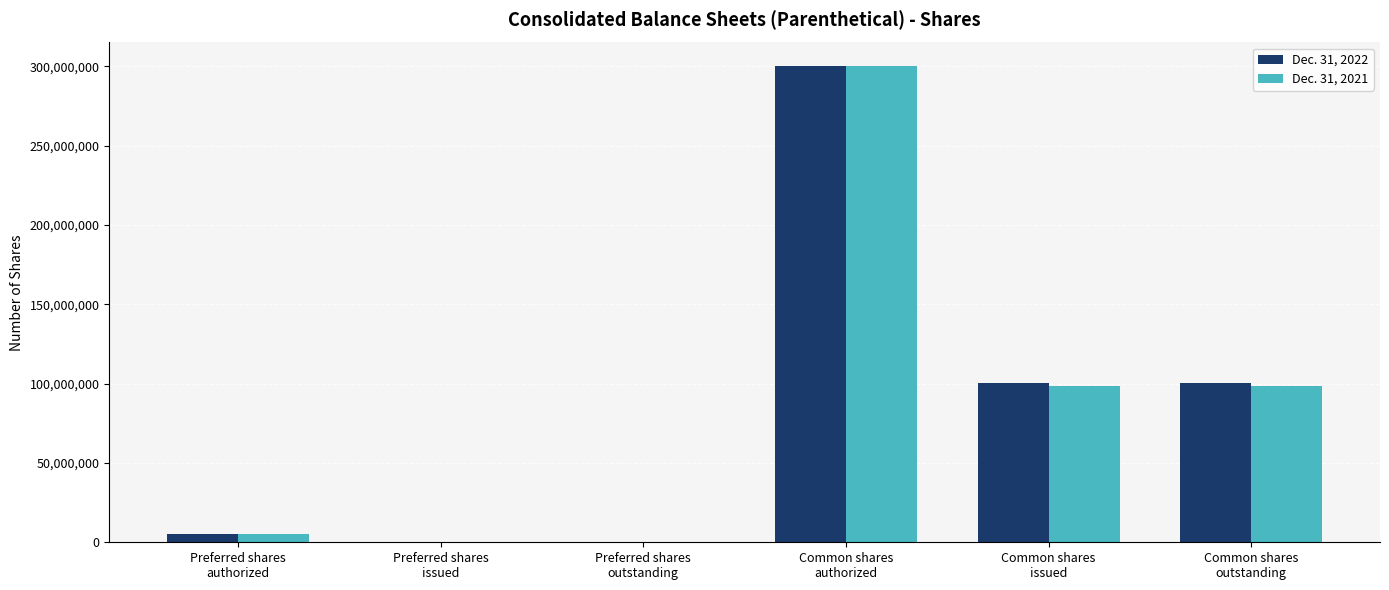

True or false: Dec. 31, 2021 has a value of 513733317 at Common shares
authorized.

False